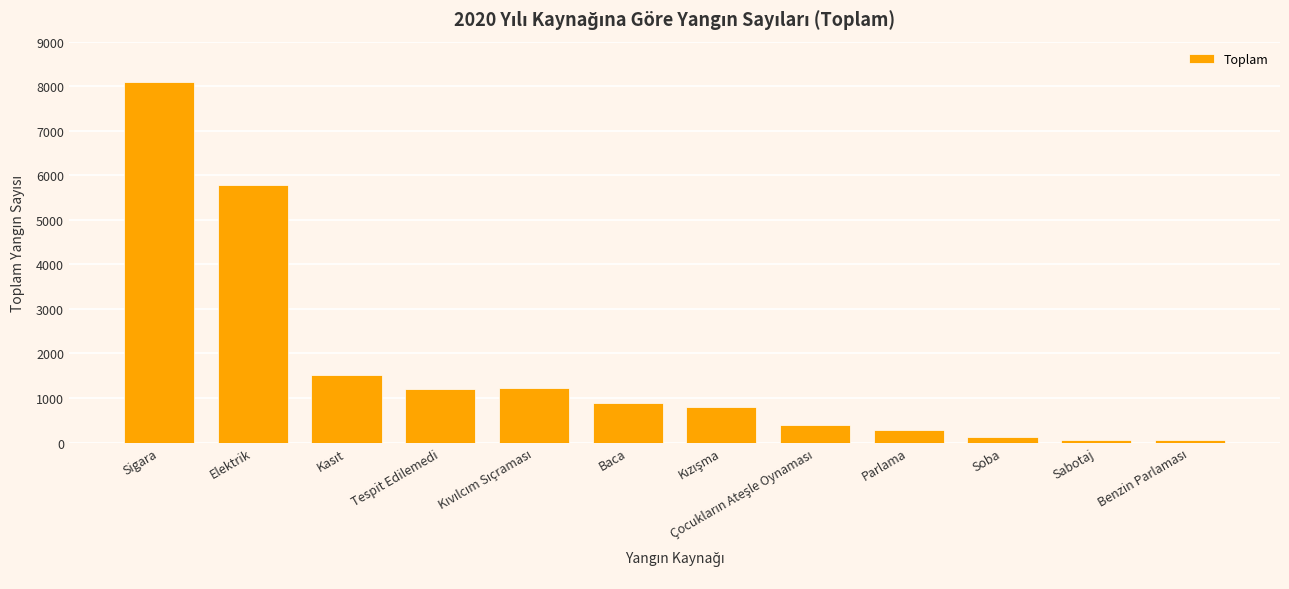

What is the greatest value displayed?

8091